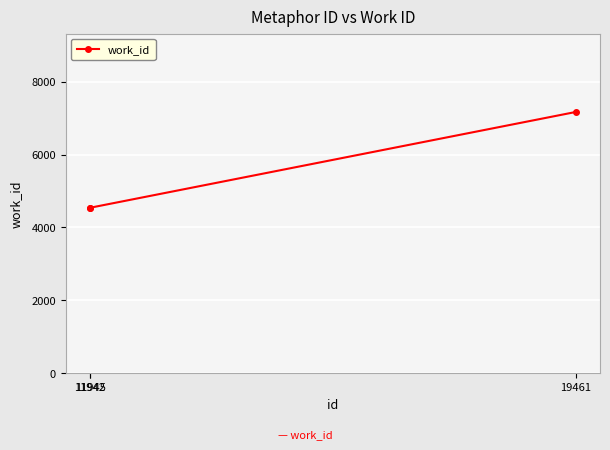

What is the ratio of the value at 19461 to the value at 11942?

1.6